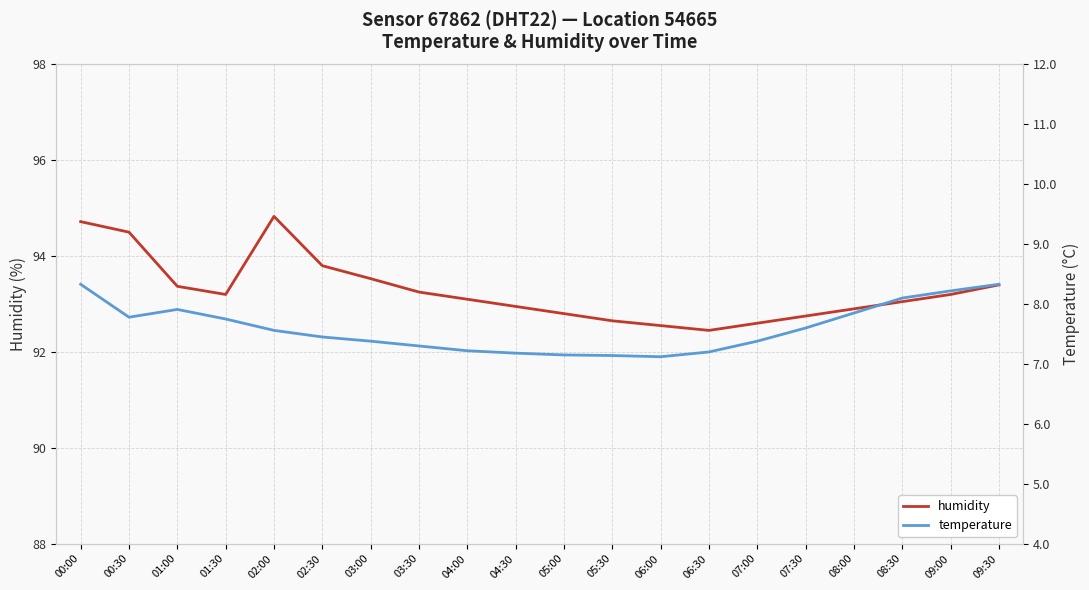

Reading left to right, transcribe all the data shown in this chart.

humidity: 94.7	94.5	93.4	93.2	94.8	93.8	93.5	93.2	93.1	93.0	92.8	92.7	92.5	92.5	92.6	92.8	92.9	93.0	93.2	93.4
temperature: 8.3	7.8	7.9	7.8	7.6	7.5	7.4	7.3	7.2	7.2	7.2	7.1	7.1	7.2	7.4	7.6	7.8	8.1	8.2	8.3